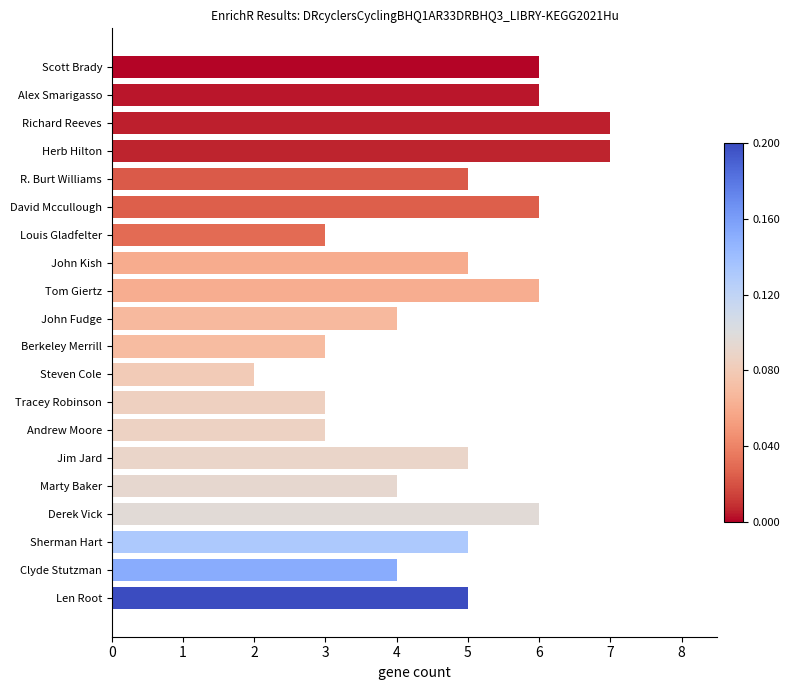

What value does the data have at Herb Hilton?

7